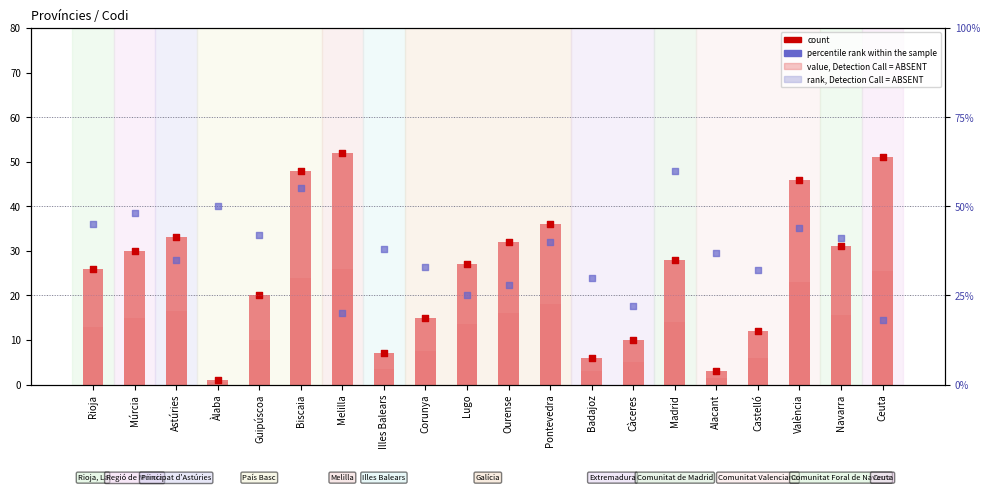

At how many categories does at least one series exceed 58?

1